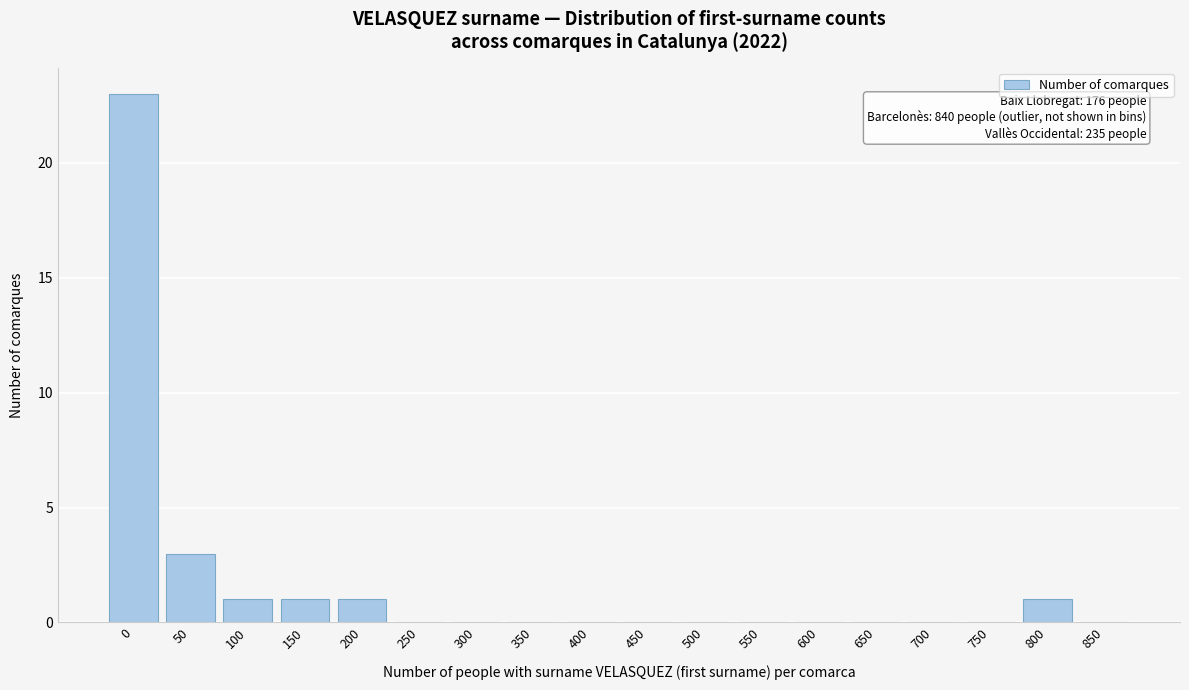

Reading right to left, extract all data points from this chart.

850=0	800=1	750=0	700=0	650=0	600=0	550=0	500=0	450=0	400=0	350=0	300=0	250=0	200=1	150=1	100=1	50=3	0=23